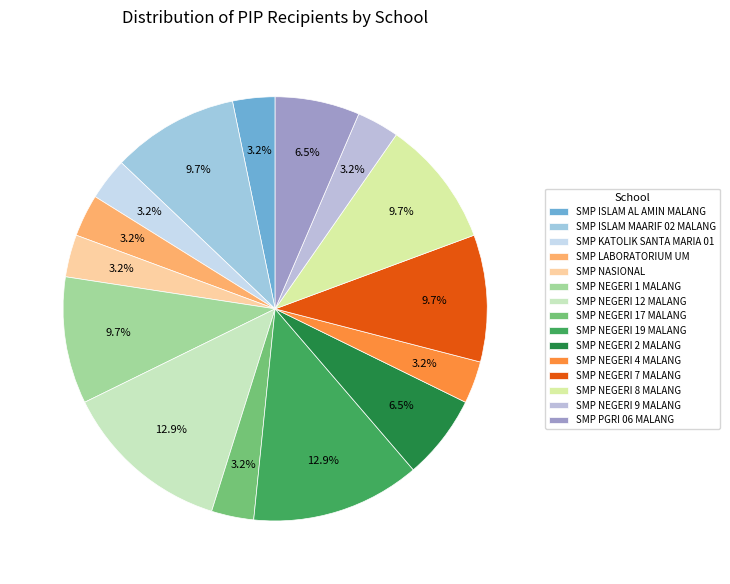

How many slices are in this pie chart?

15